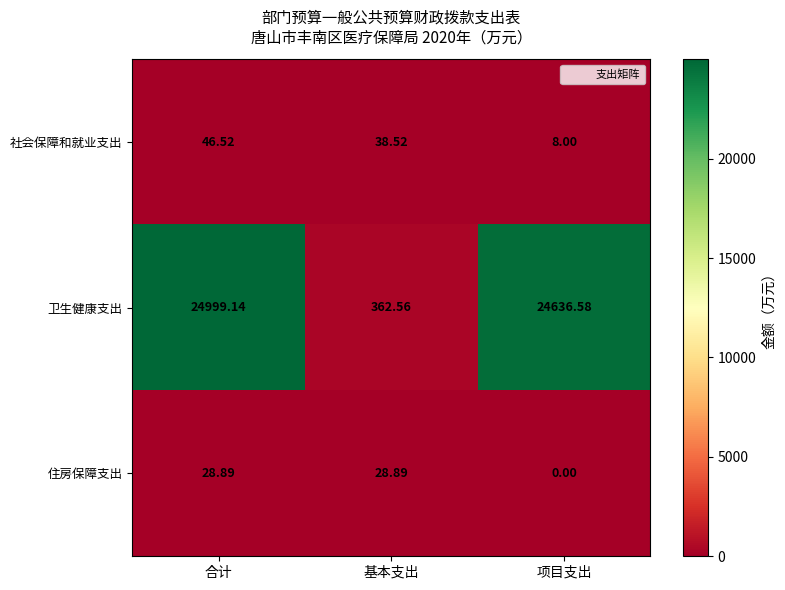

Which series has the largest total across all categories?

卫生健康支出